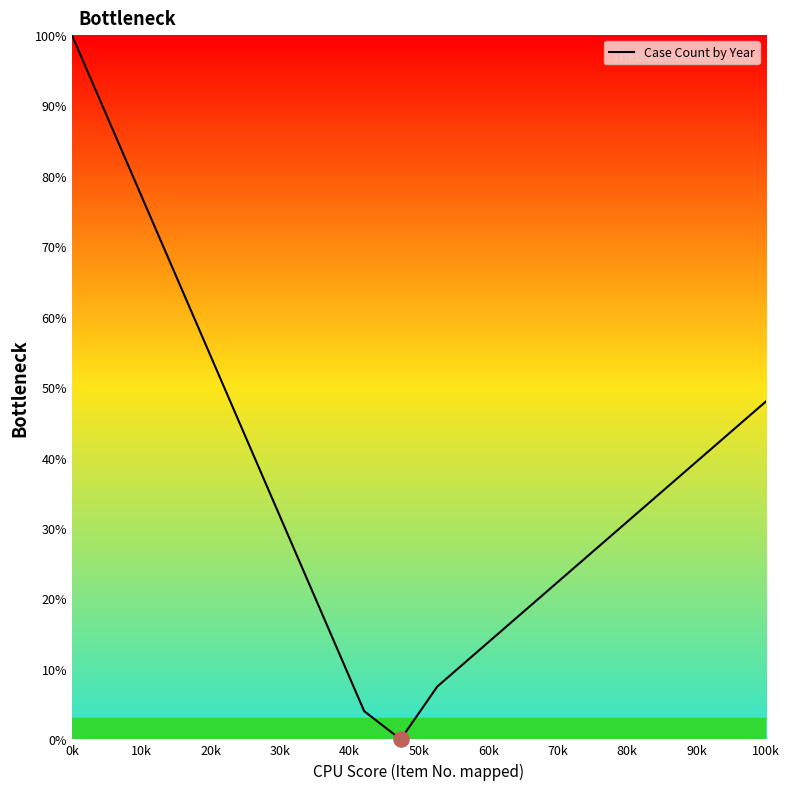

What is the difference between the maximum and minimum values?

100.0